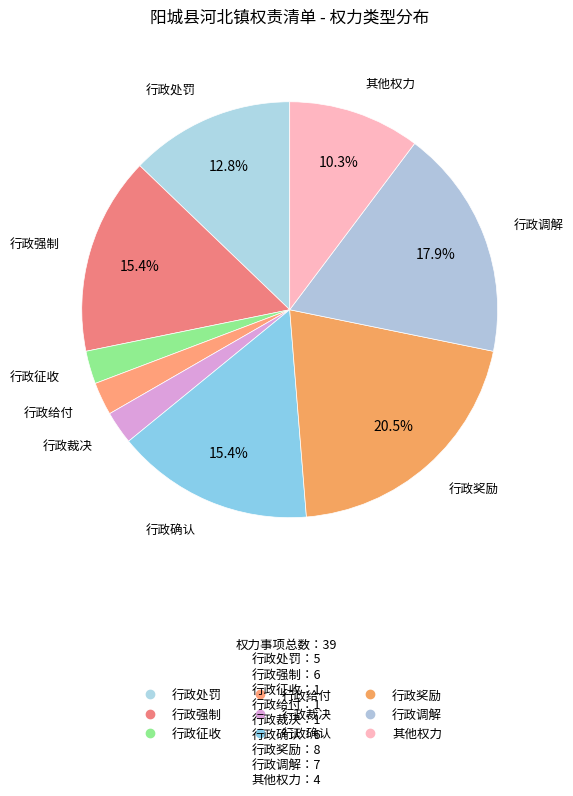

How many slices are in this pie chart?

9